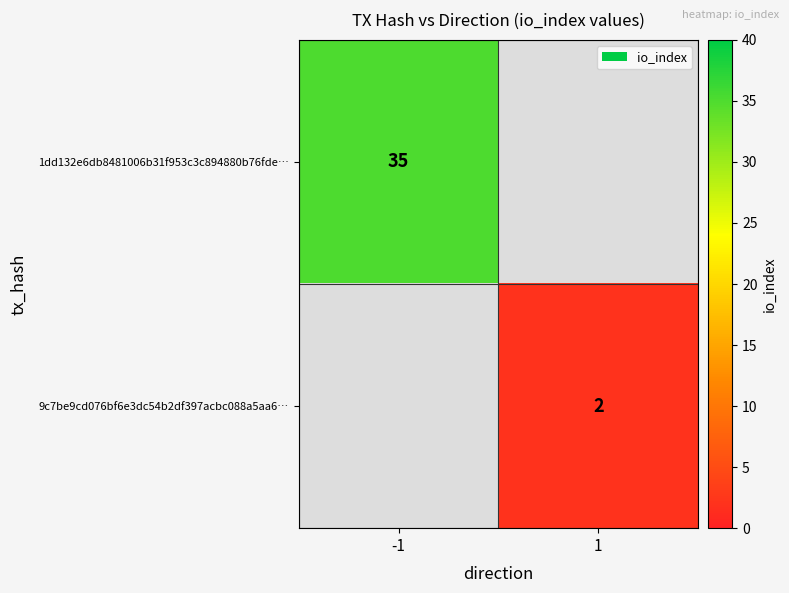

How many categories are shown in the chart?

2